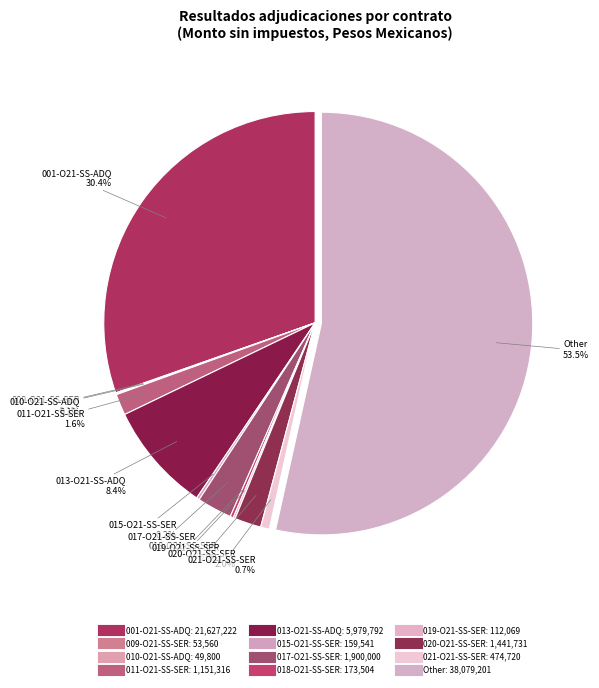

How many slices are in this pie chart?

12